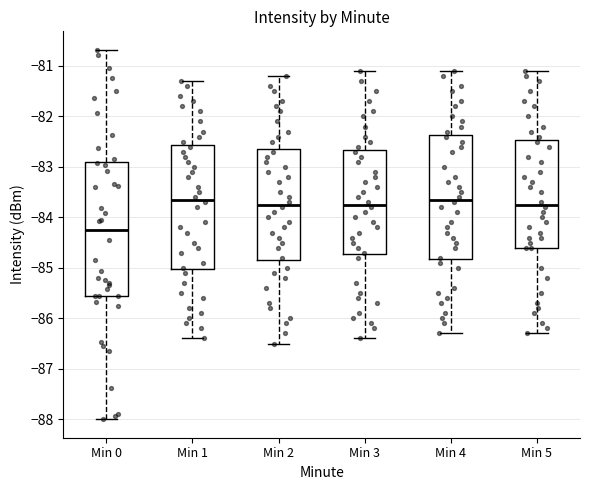

Comparing the boxes themselves (not the whiskers), which one is the tallest?

Min 0